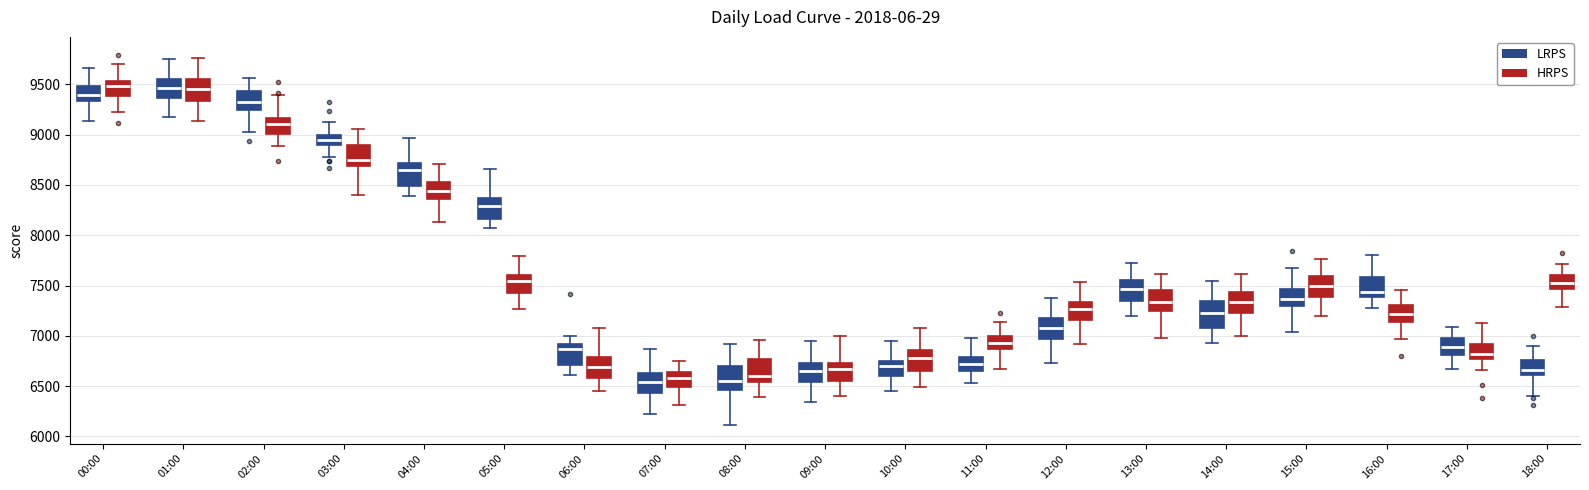

Reading left to right, read every box against the y-axis: the position of its median line, the range the box covers, and the ends of its whiskers. The values are not printed on the chart, so give them approximately, as read against the axis.

00:00 (LRPS): median 9400, box 9350 to 9500, whiskers 9150 to 9650
00:00 (HRPS): median 9500, box 9400 to 9550, whiskers 9250 to 9700
01:00 (LRPS): median 9450, box 9350 to 9550, whiskers 9200 to 9750
01:00 (HRPS): median 9450, box 9350 to 9550, whiskers 9150 to 9750
02:00 (LRPS): median 9350, box 9250 to 9450, whiskers 9050 to 9550
02:00 (HRPS): median 9100, box 9000 to 9150, whiskers 8900 to 9400
03:00 (LRPS): median 8950, box 8900 to 9000, whiskers 8800 to 9150
03:00 (HRPS): median 8750, box 8700 to 8900, whiskers 8400 to 9050
04:00 (LRPS): median 8650, box 8500 to 8700, whiskers 8400 to 8950
04:00 (HRPS): median 8450, box 8350 to 8550, whiskers 8150 to 8700
05:00 (LRPS): median 8300, box 8150 to 8350, whiskers 8050 to 8650
05:00 (HRPS): median 7550, box 7450 to 7600, whiskers 7250 to 7800
06:00 (LRPS): median 6850, box 6700 to 6900, whiskers 6600 to 7000
06:00 (HRPS): median 6700, box 6600 to 6800, whiskers 6450 to 7100
07:00 (LRPS): median 6550, box 6450 to 6650, whiskers 6200 to 6850
07:00 (HRPS): median 6600, box 6500 to 6650, whiskers 6300 to 6750
08:00 (LRPS): median 6550, box 6450 to 6700, whiskers 6100 to 6900
08:00 (HRPS): median 6600, box 6550 to 6750, whiskers 6400 to 6950
09:00 (LRPS): median 6650, box 6550 to 6750, whiskers 6350 to 6950
09:00 (HRPS): median 6650, box 6550 to 6750, whiskers 6400 to 7000
10:00 (LRPS): median 6700, box 6600 to 6750, whiskers 6450 to 6950
10:00 (HRPS): median 6800, box 6650 to 6850, whiskers 6500 to 7050
11:00 (LRPS): median 6700, box 6650 to 6800, whiskers 6550 to 6950
11:00 (HRPS): median 6950, box 6850 to 7000, whiskers 6650 to 7150
12:00 (LRPS): median 7100, box 6950 to 7200, whiskers 6750 to 7400
12:00 (HRPS): median 7250, box 7150 to 7350, whiskers 6900 to 7550
13:00 (LRPS): median 7450, box 7350 to 7550, whiskers 7200 to 7750
13:00 (HRPS): median 7350, box 7250 to 7450, whiskers 7000 to 7600
14:00 (LRPS): median 7250, box 7100 to 7350, whiskers 6900 to 7550
14:00 (HRPS): median 7350, box 7250 to 7450, whiskers 7000 to 7600
15:00 (LRPS): median 7350, box 7300 to 7450, whiskers 7050 to 7650
15:00 (HRPS): median 7500, box 7400 to 7600, whiskers 7200 to 7750
16:00 (LRPS): median 7450, box 7400 to 7600, whiskers 7250 to 7800
16:00 (HRPS): median 7200, box 7150 to 7300, whiskers 6950 to 7450
17:00 (LRPS): median 6900, box 6800 to 7000, whiskers 6650 to 7100
17:00 (HRPS): median 6800, box 6750 to 6900, whiskers 6650 to 7150
18:00 (LRPS): median 6650, box 6600 to 6750, whiskers 6400 to 6900
18:00 (HRPS): median 7550, box 7450 to 7600, whiskers 7300 to 7700